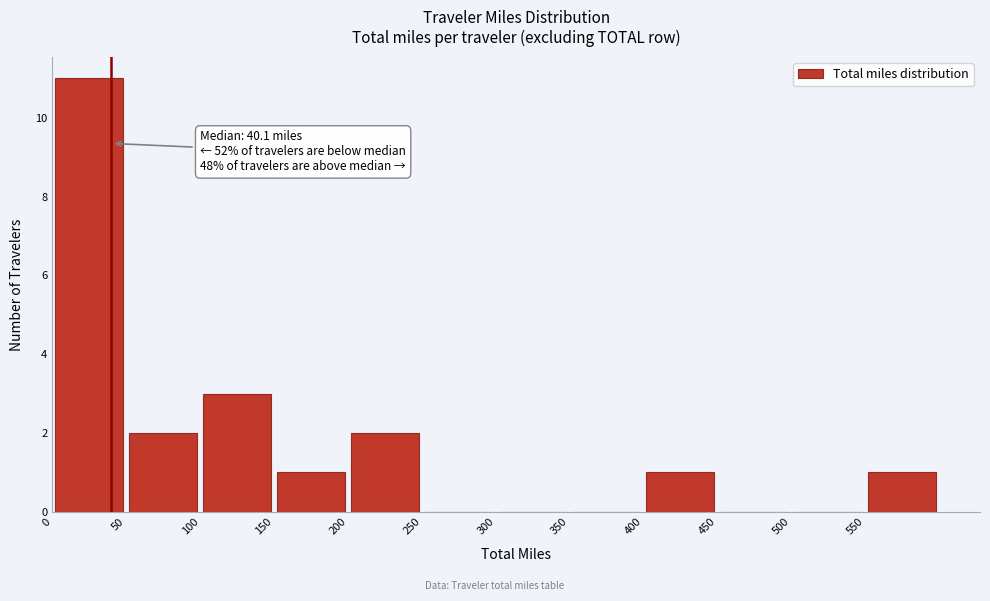

Over which range of the x-axis is the bar tallest?

0 to 50